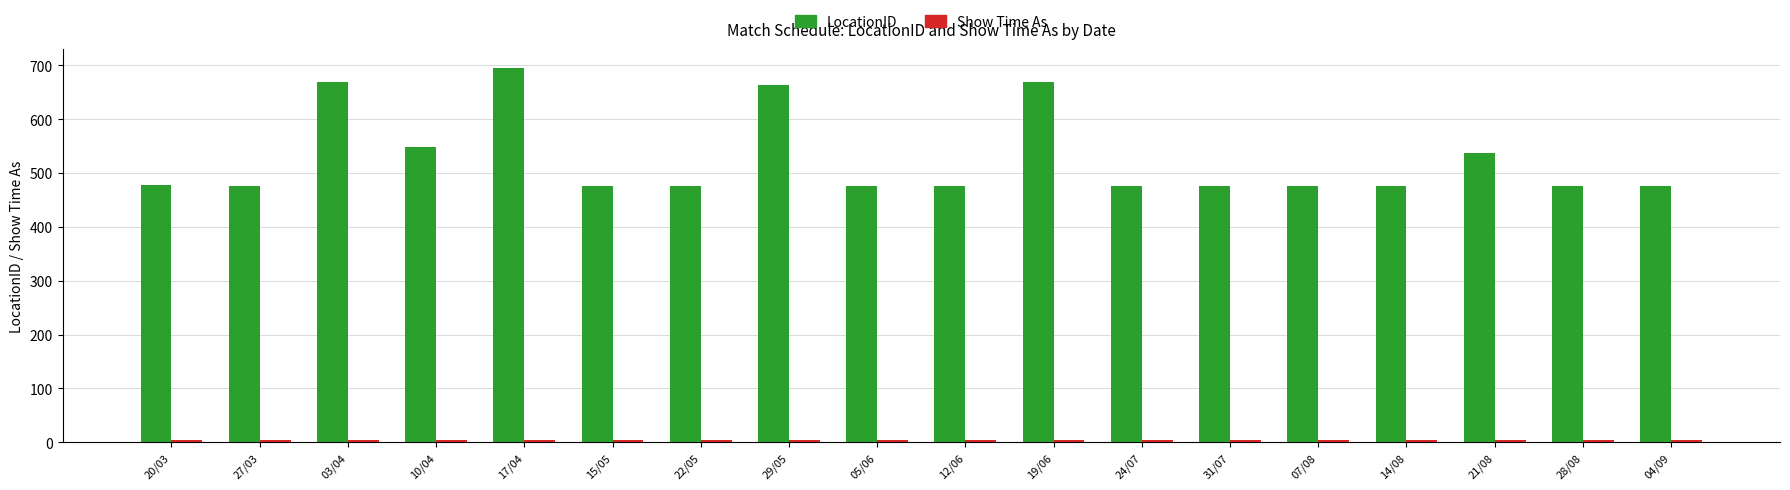

Which series has the widest spread of values?

LocationID